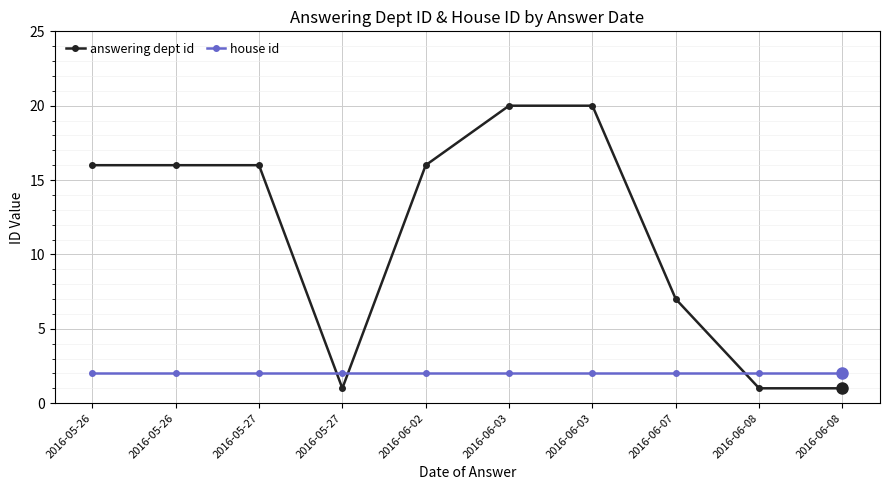

How many lines are shown in the chart?

2